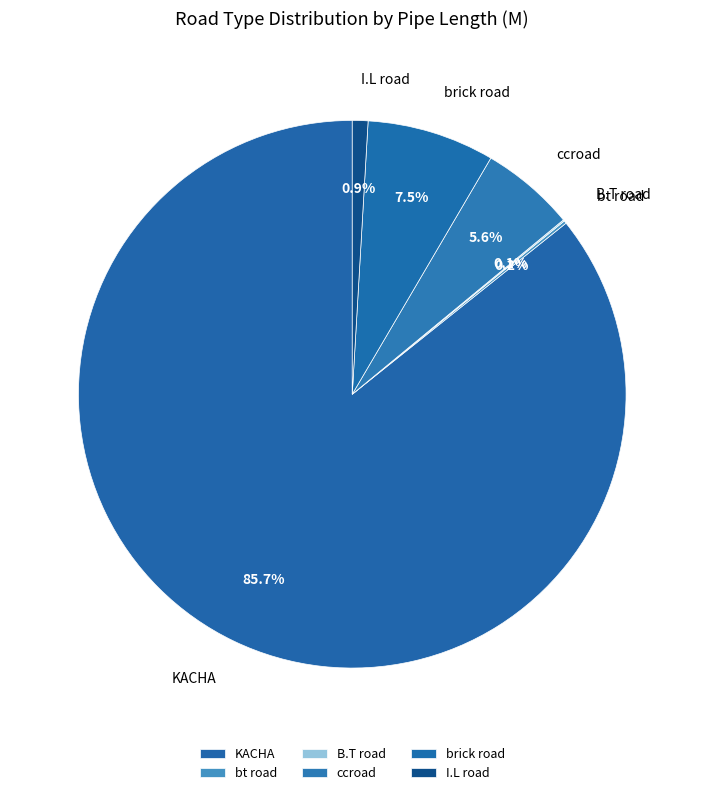

Between KACHA and I.L road, which is larger?

KACHA